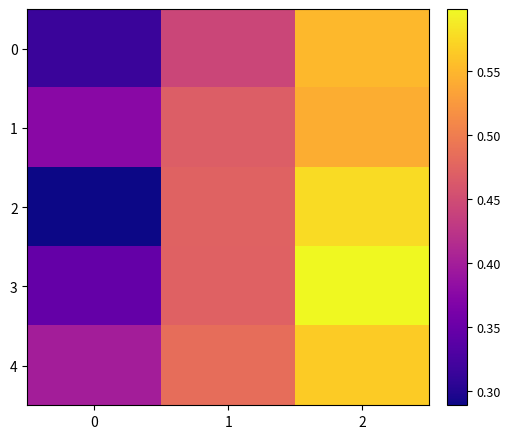

What is the greatest value displayed?

0.6